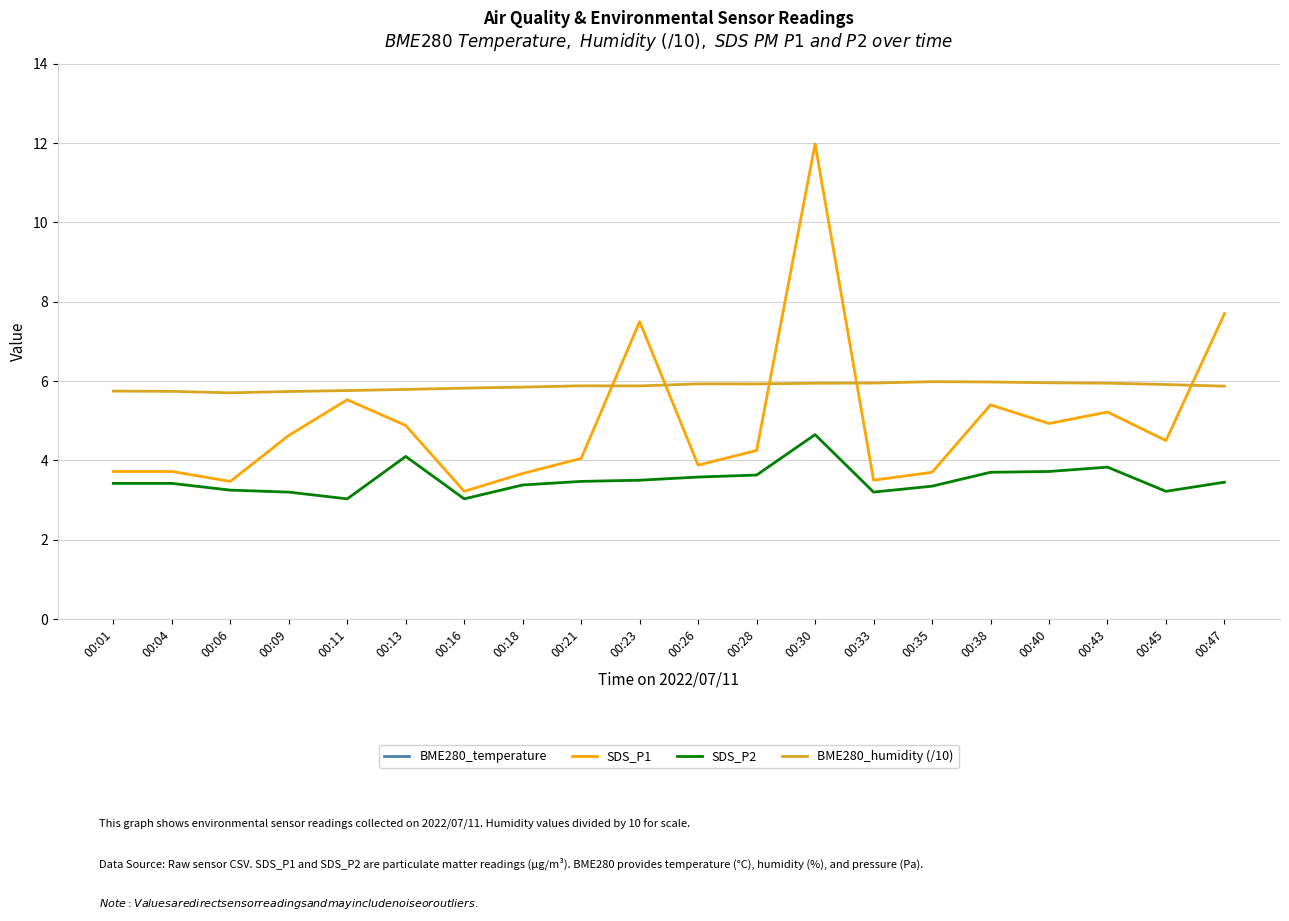

Reading left to right, what are all the values shown in this chart?

BME280_temperature: 17.7	17.7	17.6	17.8	17.7	17.7	17.5	17.4	17.5	17.4	17.3	17.2	17.2	17.2	17.1	17.1	17.2	17.2	17.3	17.2
SDS_P1: 3.7	3.7	3.5	4.6	5.5	4.9	3.2	3.7	4.0	7.5	3.9	4.2	12.0	3.5	3.7	5.4	4.9	5.2	4.5	7.7
SDS_P2: 3.4	3.4	3.2	3.2	3.0	4.1	3.0	3.4	3.5	3.5	3.6	3.6	4.7	3.2	3.4	3.7	3.7	3.8	3.2	3.5
BME280_humidity (/10): 5.7	5.7	5.7	5.7	5.8	5.8	5.8	5.8	5.9	5.9	5.9	5.9	5.9	6.0	6.0	6.0	6.0	5.9	5.9	5.9